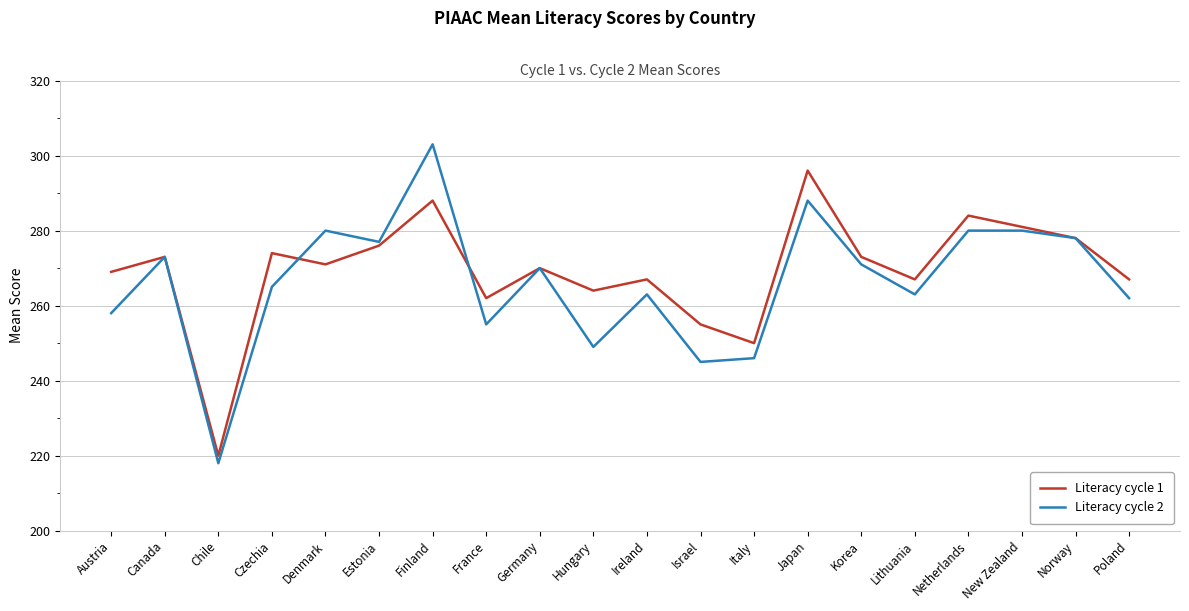

Is it true that Literacy cycle 2 equals 392 at Ireland?

False